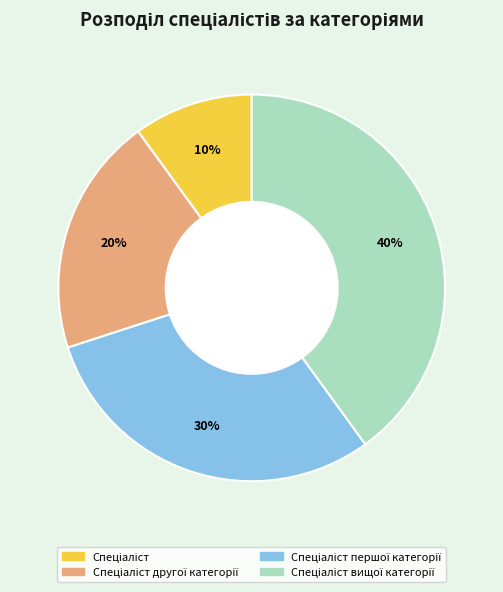

To the nearest percent, what is the average slice percentage?

25%